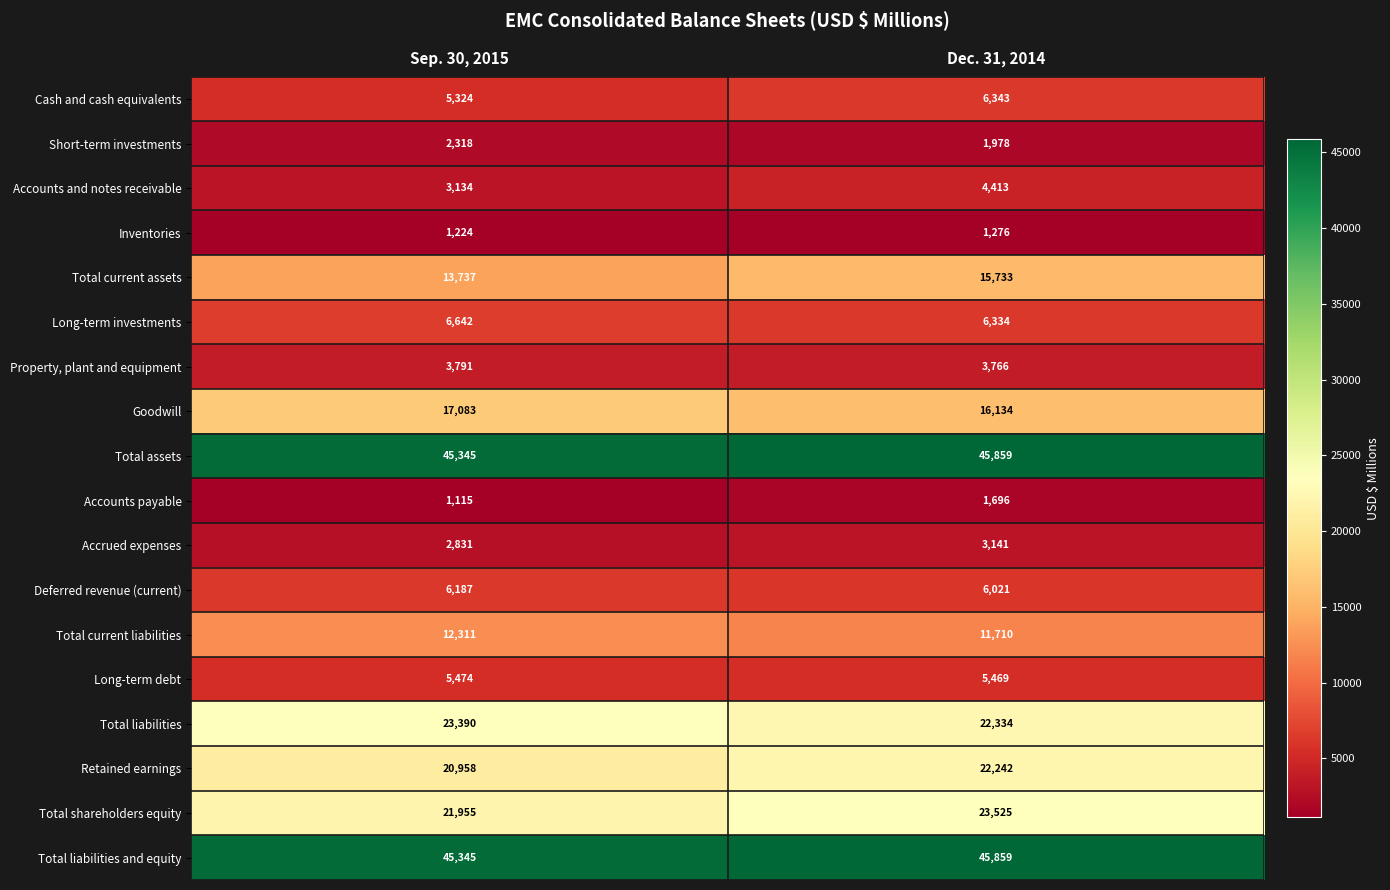

What is the sum of the Total current liabilities values at Sep. 30, 2015 and Dec. 31, 2014?

24021